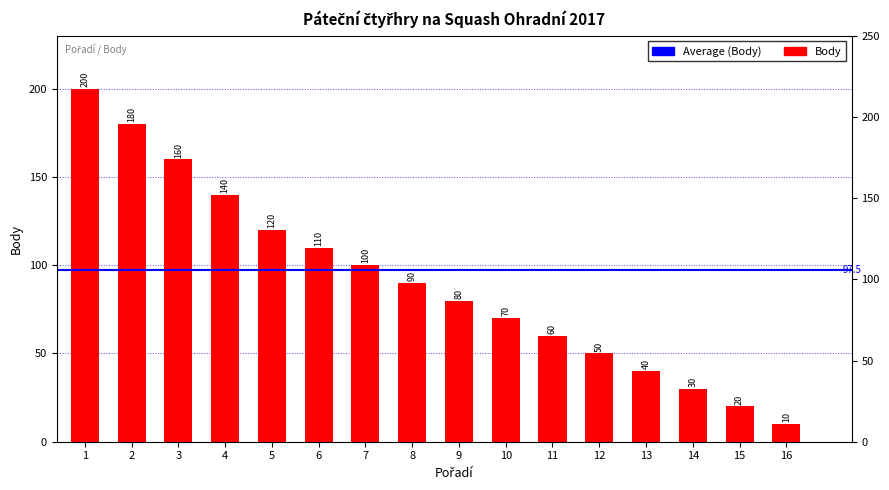

What is the approximate value at 10, to the nearest 10?

70